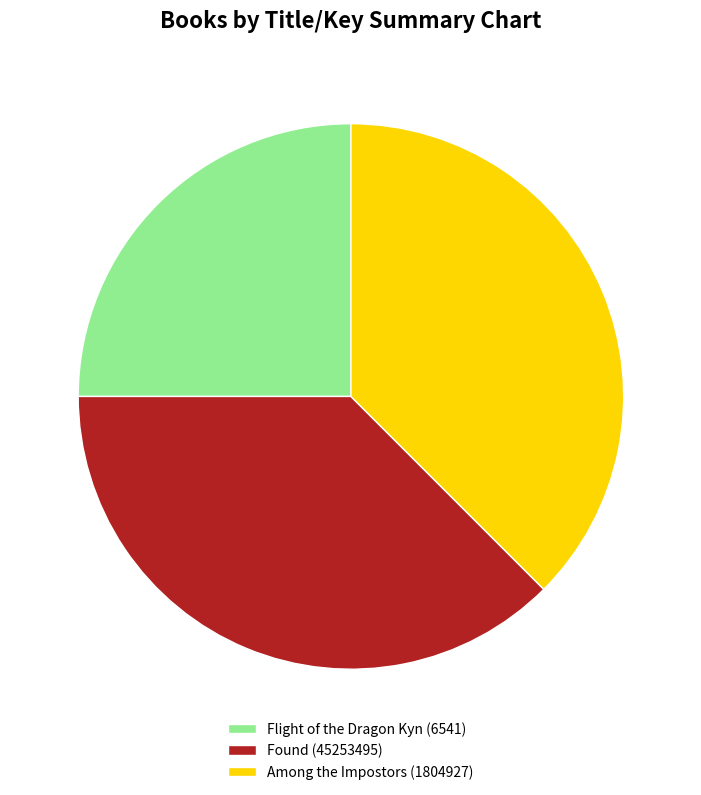

Which category has the smallest portion of the pie?

Flight of the Dragon Kyn (6541)